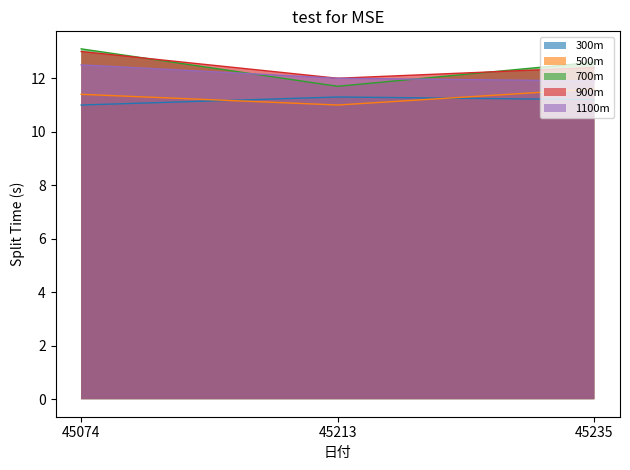

How many lines are shown in the chart?

5